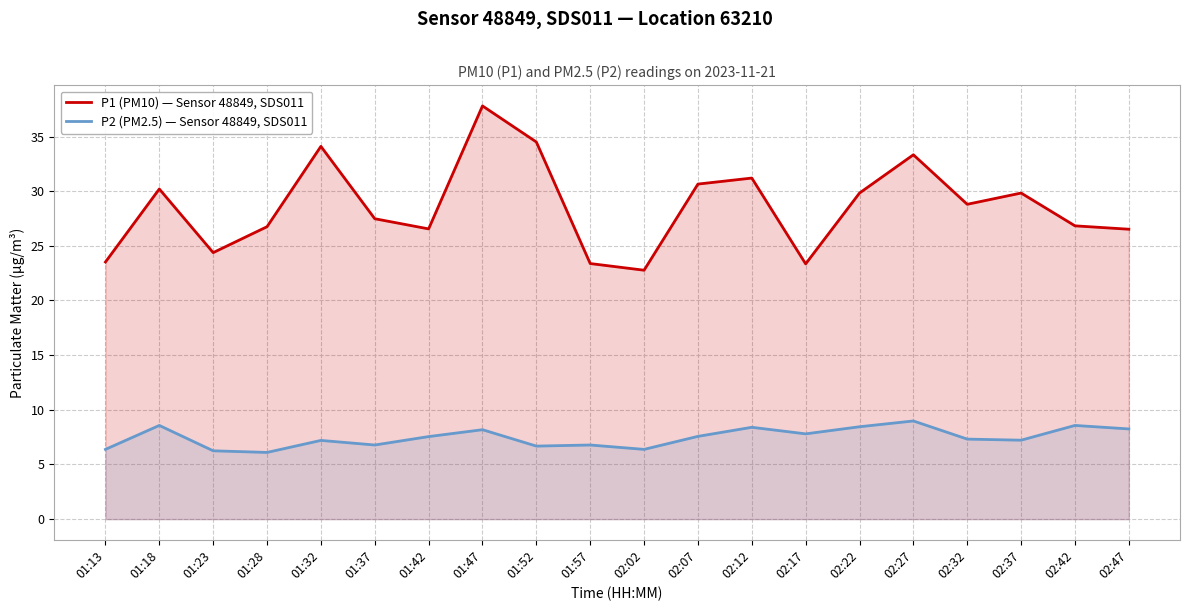

Rank the series by their average value, from lowest to highest.

P2 (PM2.5) — Sensor 48849, SDS011, P1 (PM10) — Sensor 48849, SDS011